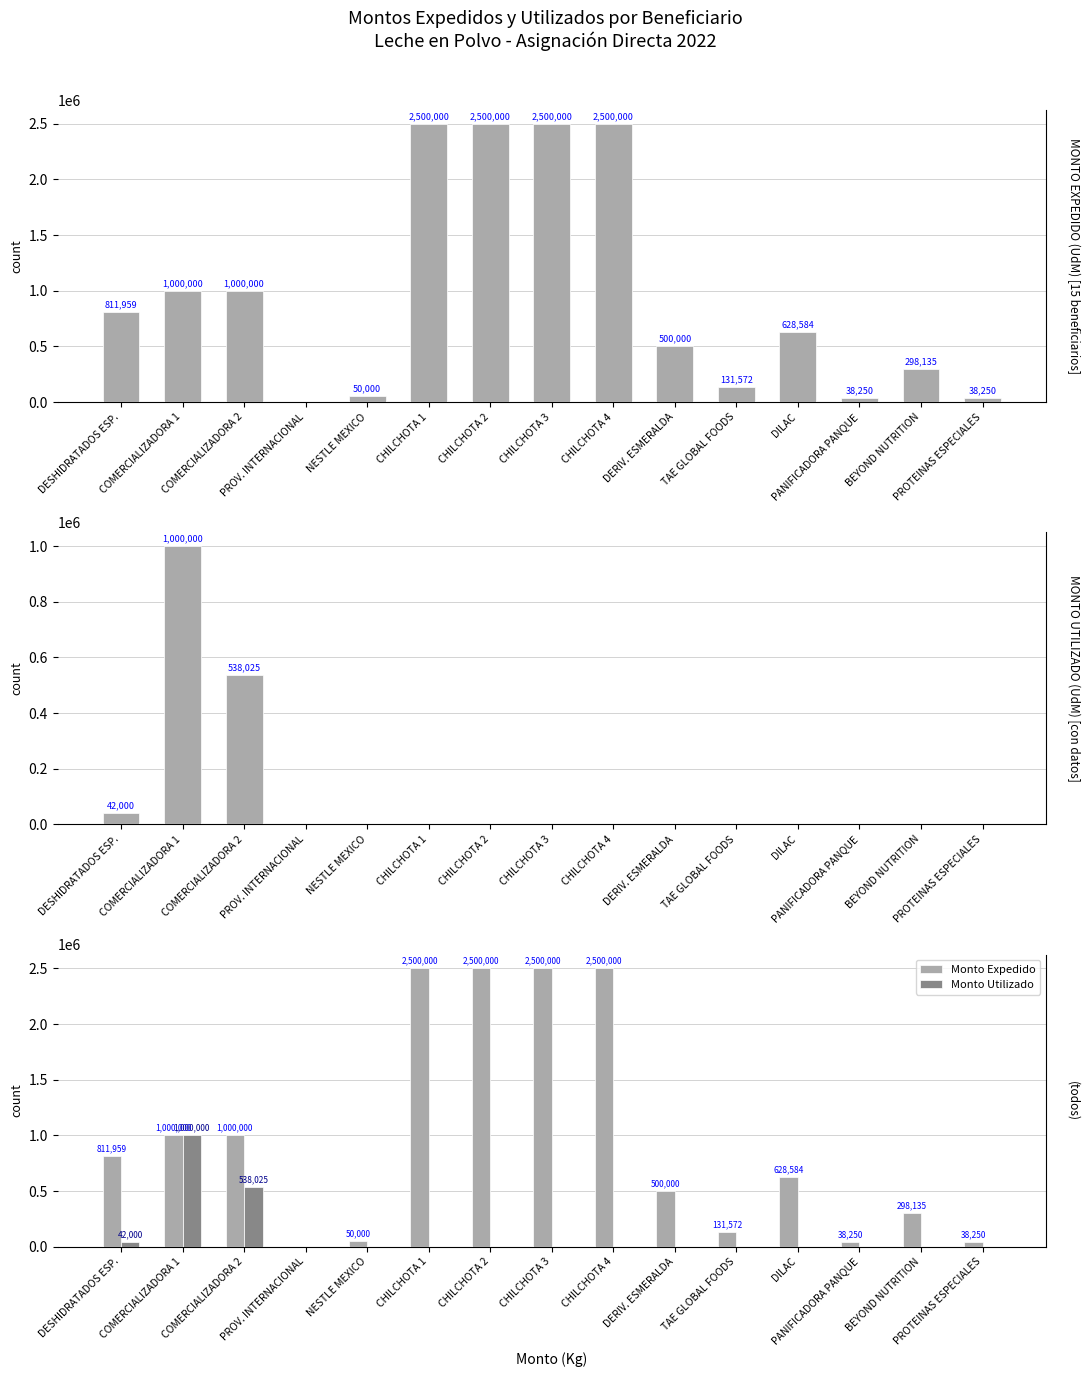

Reading right to left, extract all data points from this chart.

Monto Expedido: PROTEINAS ESPECIALES=38250	BEYOND NUTRITION=298135	PANIFICADORA PANQUE=38250	DILAC=628584	TAE GLOBAL FOODS=131572	DERIV. ESMERALDA=500000	CHILCHOTA 4=2500000	CHILCHOTA 3=2500000	CHILCHOTA 2=2500000	CHILCHOTA 1=2500000	NESTLE MEXICO=50000	PROV. INTERNACIONAL=0	COMERCIALIZADORA 2=1000000	COMERCIALIZADORA 1=1000000	DESHIDRATADOS ESP.=811959
Monto Utilizado: PROTEINAS ESPECIALES=0	BEYOND NUTRITION=0	PANIFICADORA PANQUE=0	DILAC=0	TAE GLOBAL FOODS=0	DERIV. ESMERALDA=0	CHILCHOTA 4=0	CHILCHOTA 3=0	CHILCHOTA 2=0	CHILCHOTA 1=0	NESTLE MEXICO=0	PROV. INTERNACIONAL=0	COMERCIALIZADORA 2=538025	COMERCIALIZADORA 1=1000000	DESHIDRATADOS ESP.=42000